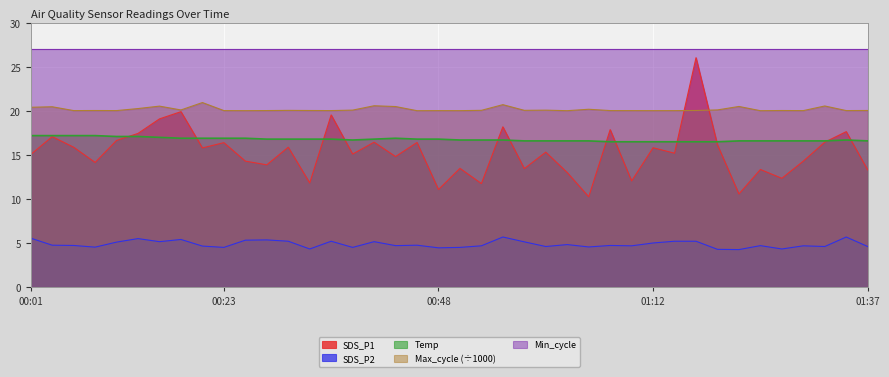

Where is the first local maximum for SDS_P2?

00:14